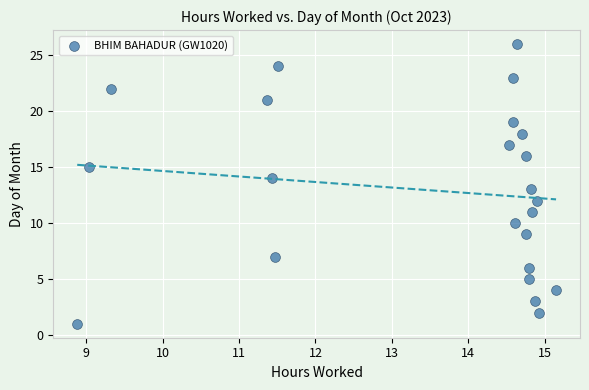

What is the range of Y values (max minus min)?

25